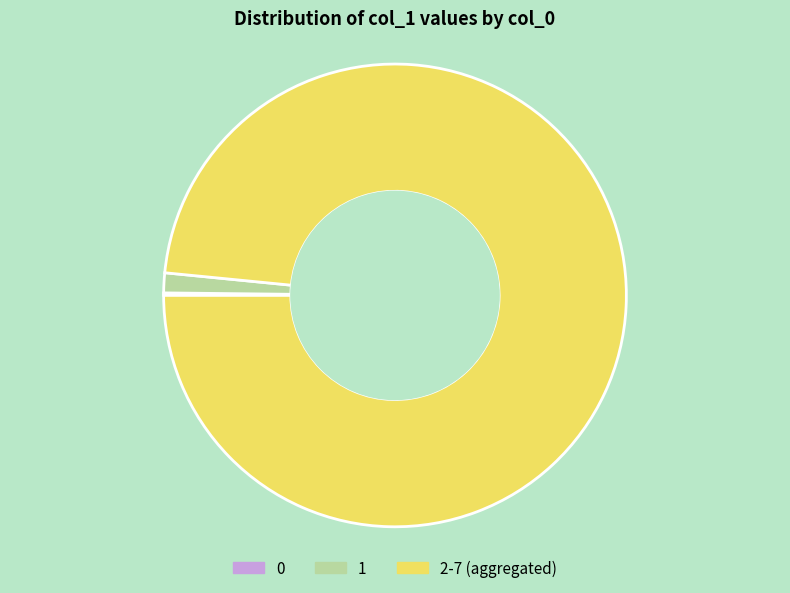

Which has a higher value, 1 or 2-7 (aggregated)?

2-7 (aggregated)